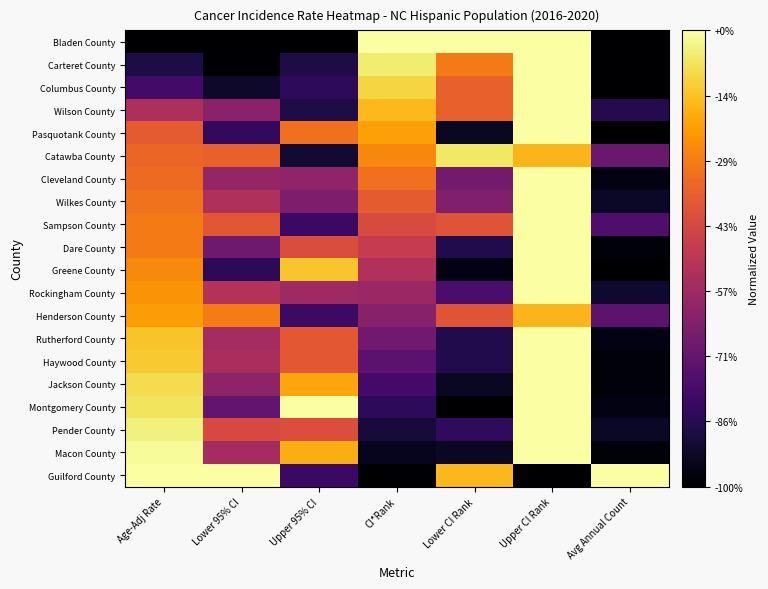

Reading left to right, list all the values displayed in this chart.

Bladen County: Age-Adj Rate=0.0	Lower 95% CI=0.0	Upper 95% CI=0.0	CI*Rank=1.0	Lower CI Rank=1.0	Upper CI Rank=1.0	Avg Annual Count=0.0
Carteret County: Age-Adj Rate=0.1	Lower 95% CI=0.0	Upper 95% CI=0.1	CI*Rank=0.9	Lower CI Rank=0.7	Upper CI Rank=1.0	Avg Annual Count=0.0
Columbus County: Age-Adj Rate=0.2	Lower 95% CI=0.1	Upper 95% CI=0.2	CI*Rank=0.9	Lower CI Rank=0.6	Upper CI Rank=1.0	Avg Annual Count=0.0
Wilson County: Age-Adj Rate=0.5	Lower 95% CI=0.4	Upper 95% CI=0.1	CI*Rank=0.8	Lower CI Rank=0.6	Upper CI Rank=1.0	Avg Annual Count=0.1
Pasquotank County: Age-Adj Rate=0.6	Lower 95% CI=0.2	Upper 95% CI=0.7	CI*Rank=0.8	Lower CI Rank=0.1	Upper CI Rank=1.0	Avg Annual Count=0.0
Catawba County: Age-Adj Rate=0.7	Lower 95% CI=0.6	Upper 95% CI=0.1	CI*Rank=0.7	Lower CI Rank=0.9	Upper CI Rank=0.8	Avg Annual Count=0.3
Cleveland County: Age-Adj Rate=0.7	Lower 95% CI=0.4	Upper 95% CI=0.4	CI*Rank=0.7	Lower CI Rank=0.3	Upper CI Rank=1.0	Avg Annual Count=0.0
Wilkes County: Age-Adj Rate=0.7	Lower 95% CI=0.5	Upper 95% CI=0.3	CI*Rank=0.6	Lower CI Rank=0.4	Upper CI Rank=1.0	Avg Annual Count=0.1
Sampson County: Age-Adj Rate=0.7	Lower 95% CI=0.6	Upper 95% CI=0.2	CI*Rank=0.6	Lower CI Rank=0.6	Upper CI Rank=1.0	Avg Annual Count=0.2
Dare County: Age-Adj Rate=0.7	Lower 95% CI=0.3	Upper 95% CI=0.6	CI*Rank=0.5	Lower CI Rank=0.1	Upper CI Rank=1.0	Avg Annual Count=0.0
Greene County: Age-Adj Rate=0.7	Lower 95% CI=0.2	Upper 95% CI=0.9	CI*Rank=0.5	Lower CI Rank=0.0	Upper CI Rank=1.0	Avg Annual Count=0.0
Rockingham County: Age-Adj Rate=0.8	Lower 95% CI=0.5	Upper 95% CI=0.4	CI*Rank=0.4	Lower CI Rank=0.2	Upper CI Rank=1.0	Avg Annual Count=0.1
Henderson County: Age-Adj Rate=0.8	Lower 95% CI=0.7	Upper 95% CI=0.2	CI*Rank=0.4	Lower CI Rank=0.6	Upper CI Rank=0.8	Avg Annual Count=0.3
Rutherford County: Age-Adj Rate=0.9	Lower 95% CI=0.4	Upper 95% CI=0.6	CI*Rank=0.3	Lower CI Rank=0.1	Upper CI Rank=1.0	Avg Annual Count=0.0
Haywood County: Age-Adj Rate=0.9	Lower 95% CI=0.5	Upper 95% CI=0.6	CI*Rank=0.3	Lower CI Rank=0.1	Upper CI Rank=1.0	Avg Annual Count=0.0
Jackson County: Age-Adj Rate=0.9	Lower 95% CI=0.4	Upper 95% CI=0.8	CI*Rank=0.2	Lower CI Rank=0.1	Upper CI Rank=1.0	Avg Annual Count=0.0
Montgomery County: Age-Adj Rate=0.9	Lower 95% CI=0.3	Upper 95% CI=1.0	CI*Rank=0.2	Lower CI Rank=0.0	Upper CI Rank=1.0	Avg Annual Count=0.0
Pender County: Age-Adj Rate=1.0	Lower 95% CI=0.6	Upper 95% CI=0.6	CI*Rank=0.1	Lower CI Rank=0.2	Upper CI Rank=1.0	Avg Annual Count=0.1
Macon County: Age-Adj Rate=1.0	Lower 95% CI=0.4	Upper 95% CI=0.8	CI*Rank=0.1	Lower CI Rank=0.1	Upper CI Rank=1.0	Avg Annual Count=0.0
Guilford County: Age-Adj Rate=1.0	Lower 95% CI=1.0	Upper 95% CI=0.2	CI*Rank=0.0	Lower CI Rank=0.8	Upper CI Rank=0.0	Avg Annual Count=1.0